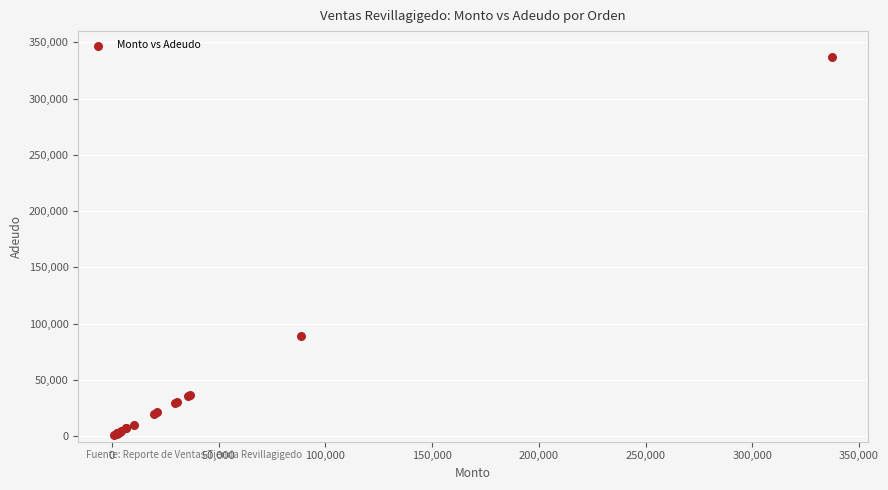

What Y value in the scatter plot is closest to 169200?

88800.0